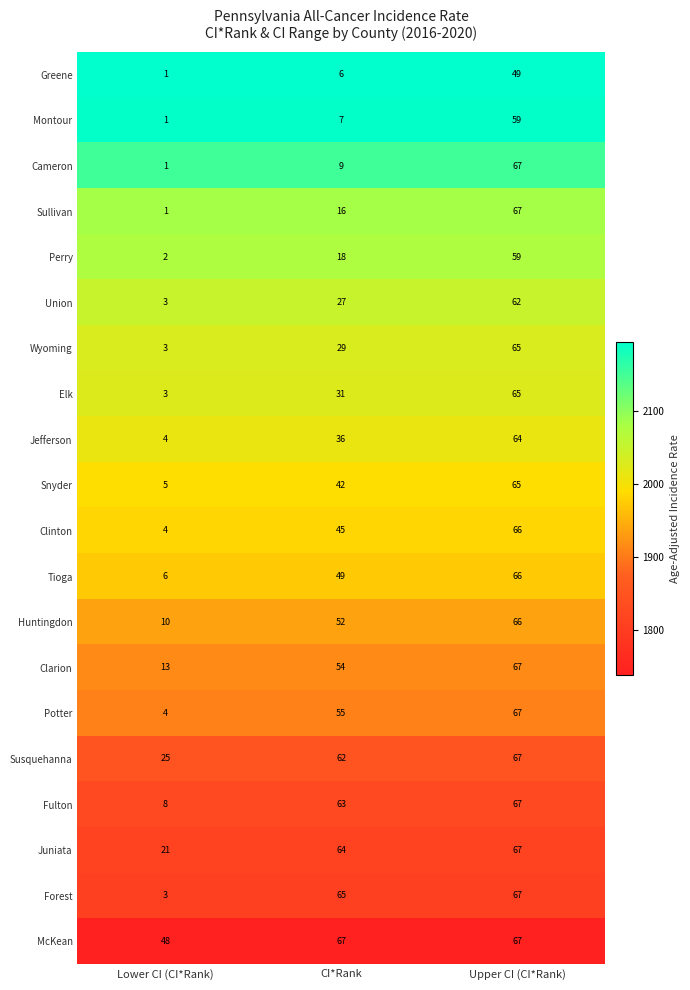

What is the smallest value displayed?

1